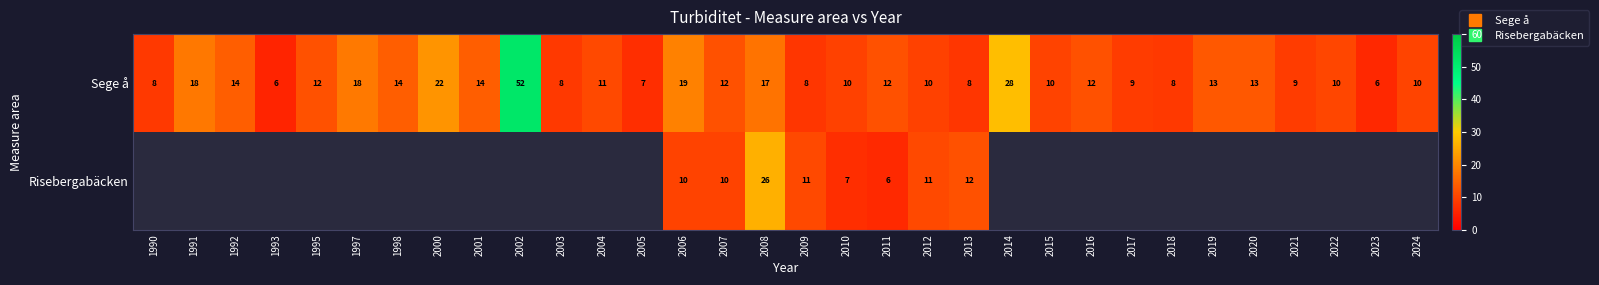

At how many categories does at least one series exceed 24?

3